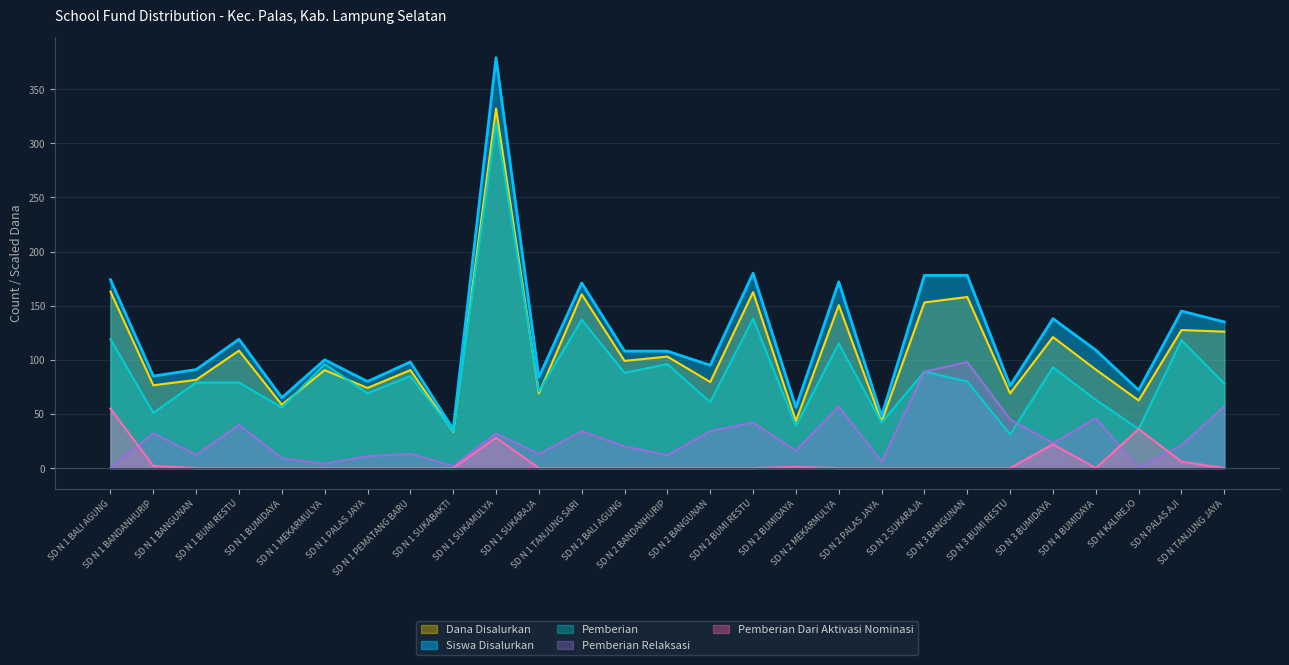

Where is the first local maximum for Pemberian Relaksasi?

SD N 1 BANDANHURIP